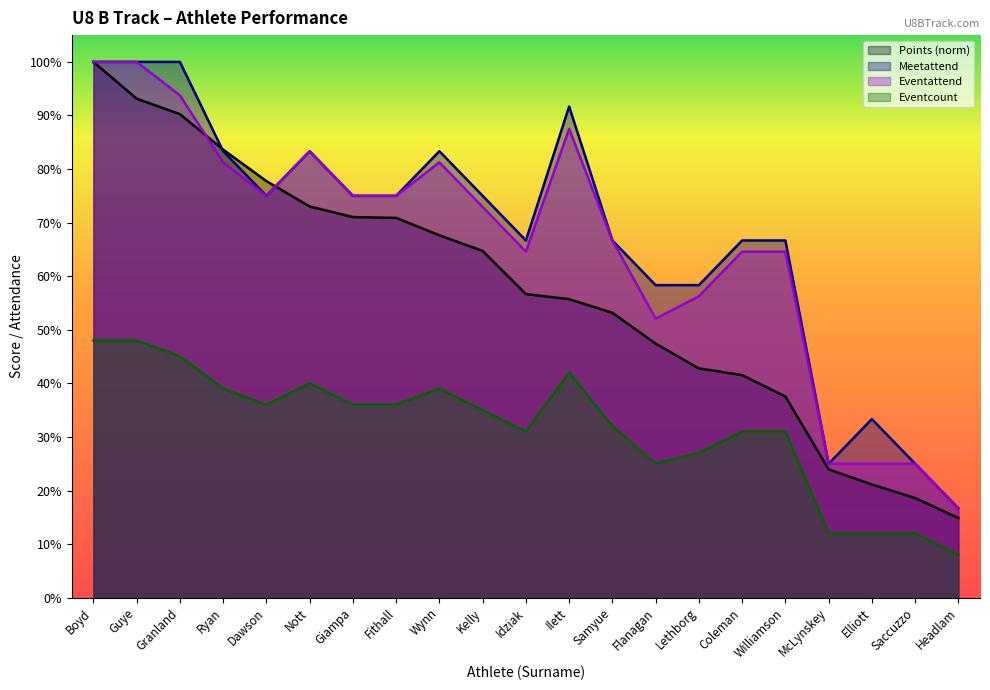

What is the label of the 17th point from the left?

Williamson